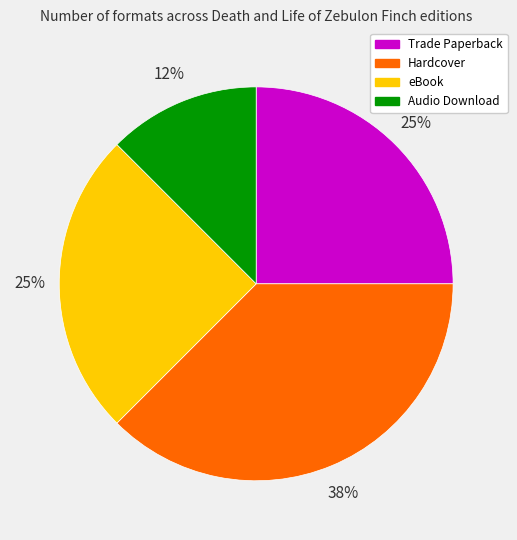

Is there a majority slice in this chart?

No